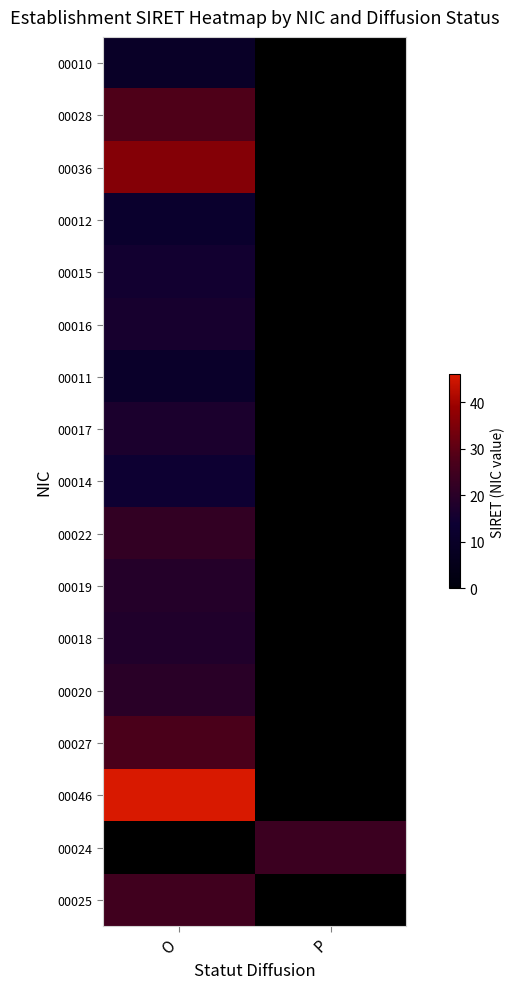

Count the number of data series in this chart.

17